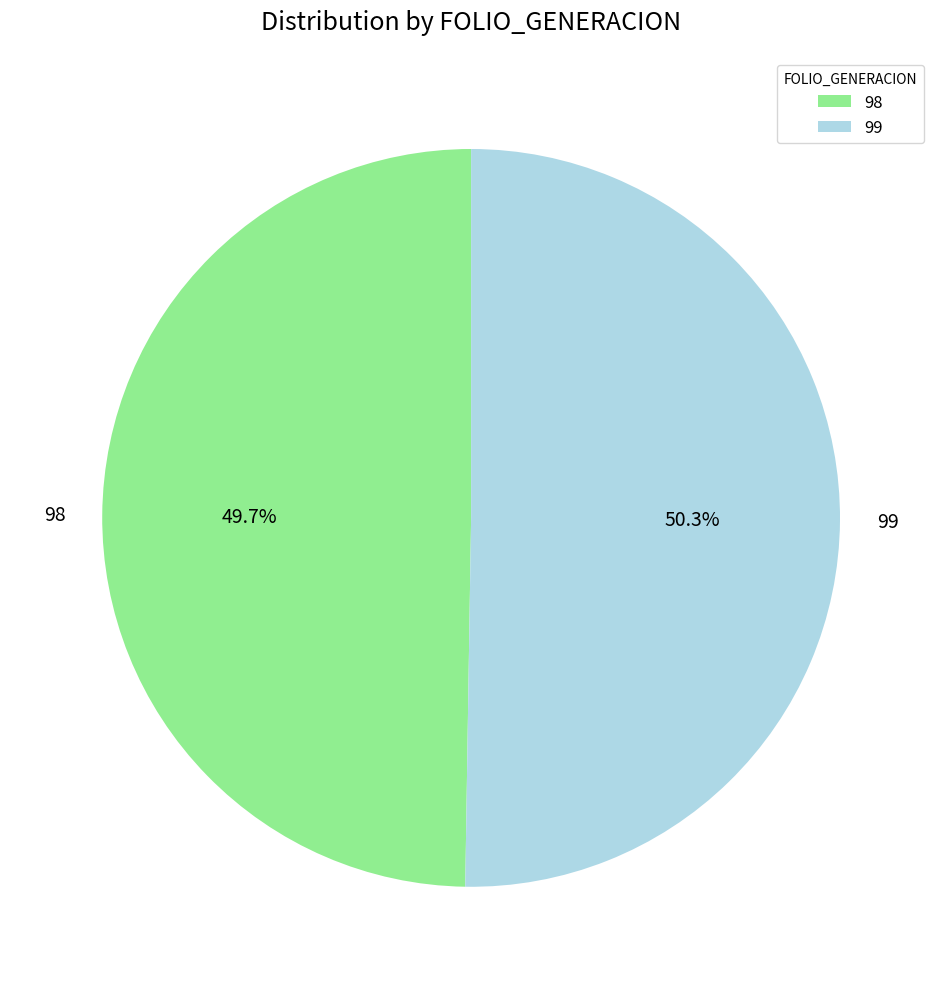

To the nearest percent, what percentage of the pie is 98?

50%